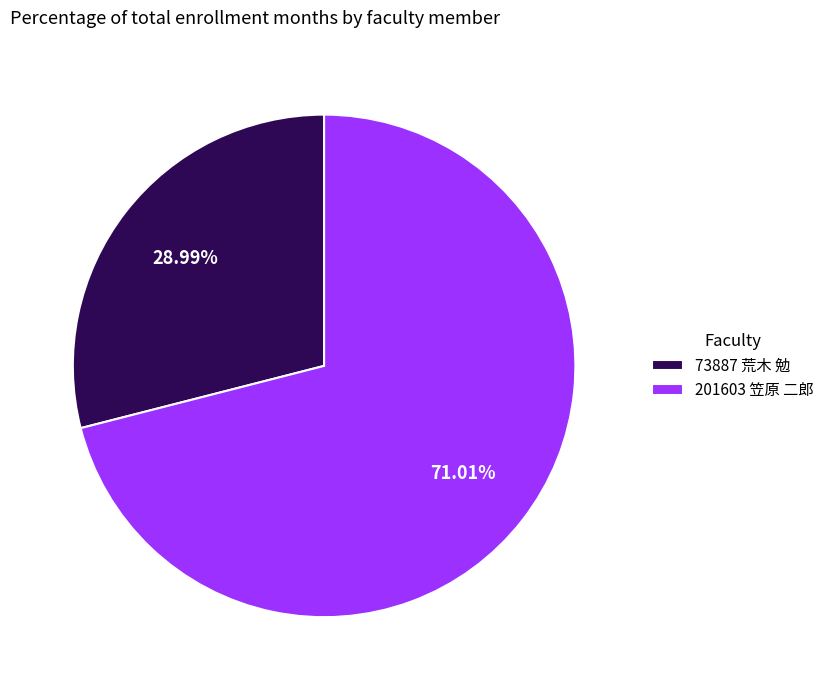

How much of the chart is everything except 201603 笠原 二郎?

29.0%